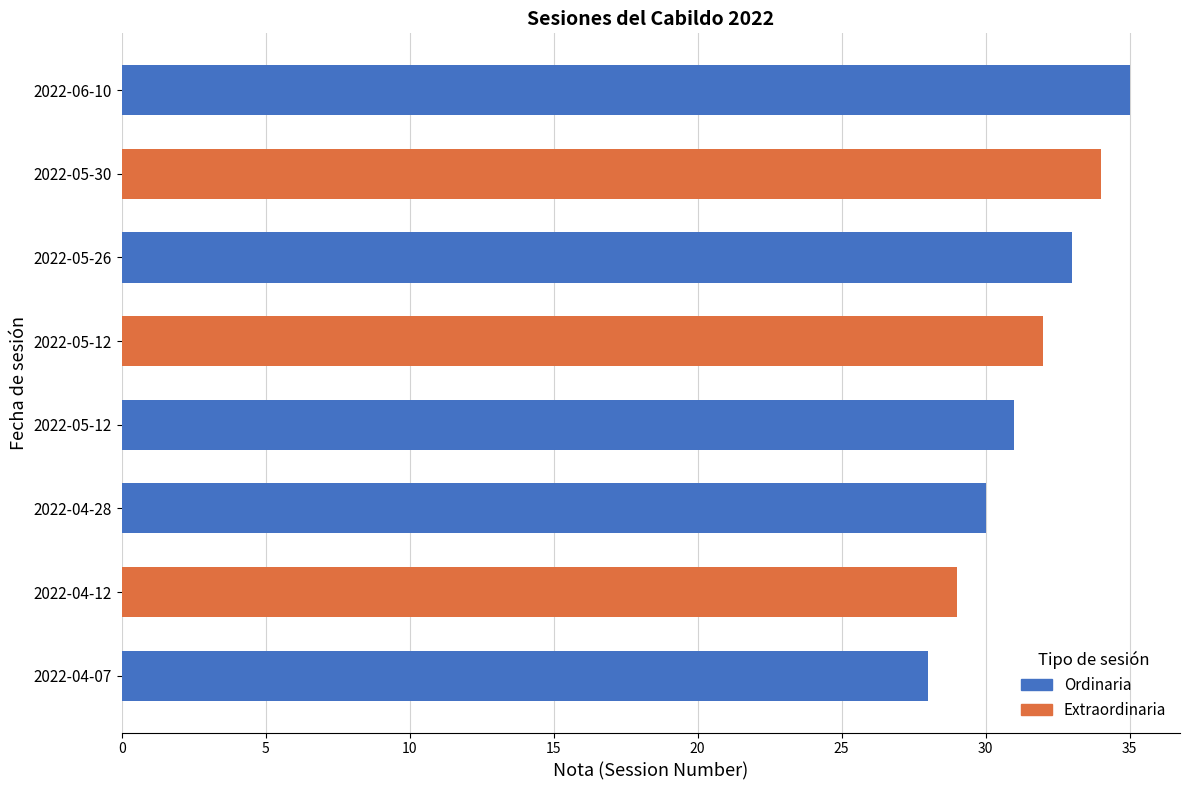

What is the difference between the second highest and minimum values?

6